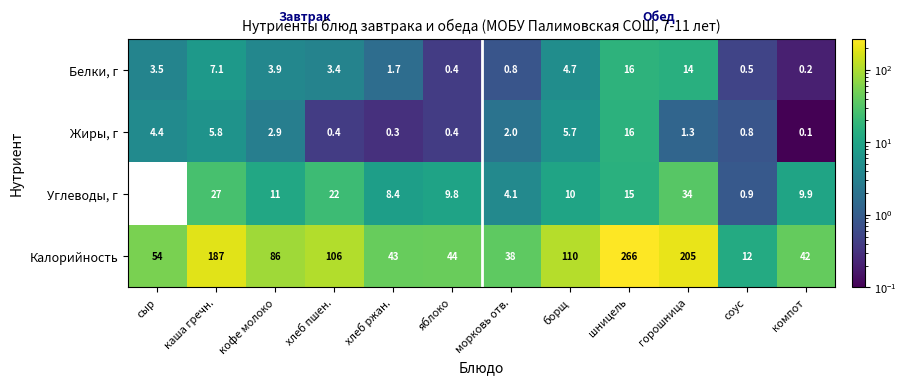

How many categories are shown in the chart?

12